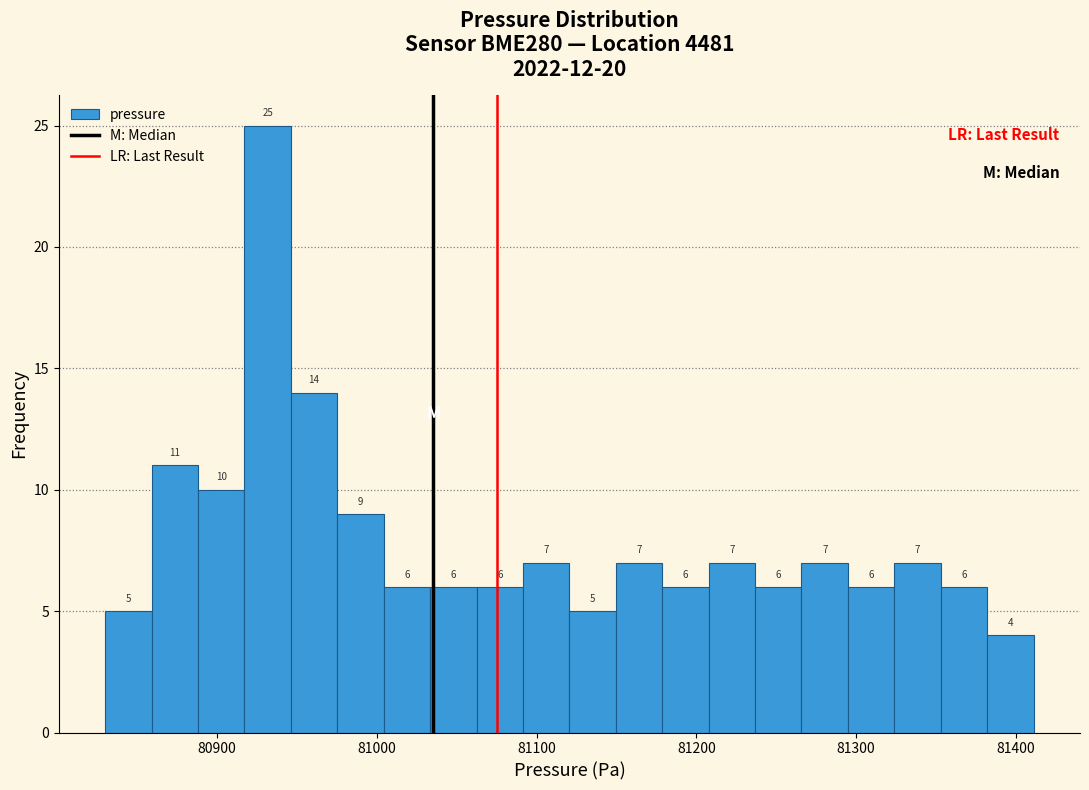

Around what value on the x-axis is the tallest bar? Give the approximate position of its centre, as read against the axis.

80930